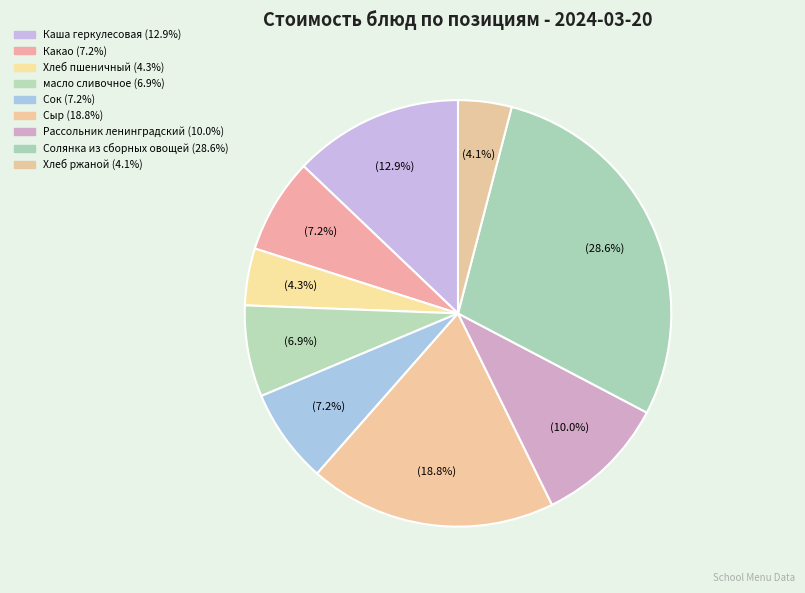

Is there any slice that represents more than half of the pie?

No